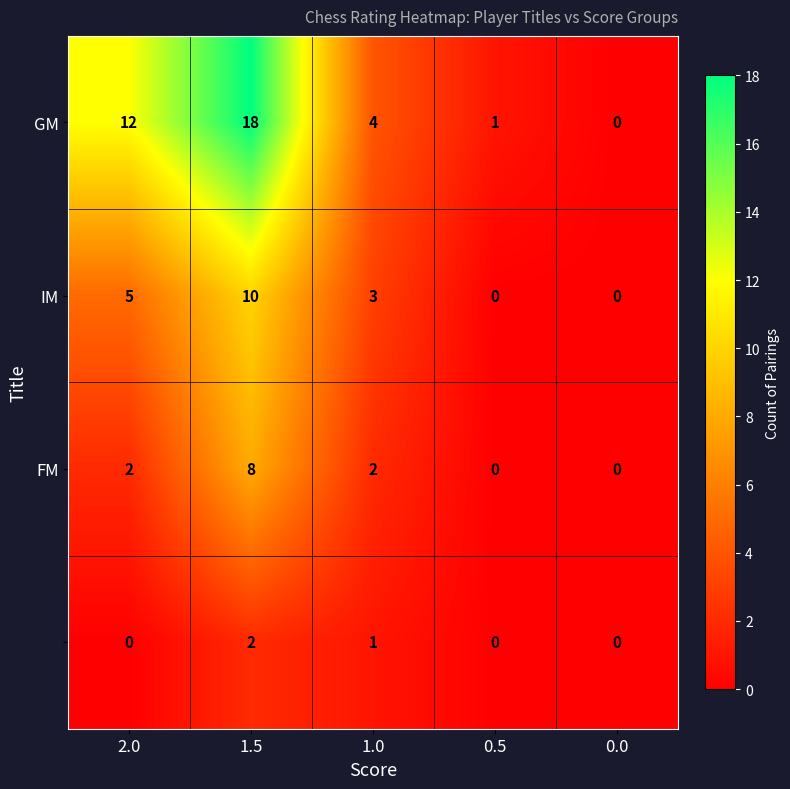

At how many categories does at least one series exceed 2?

3